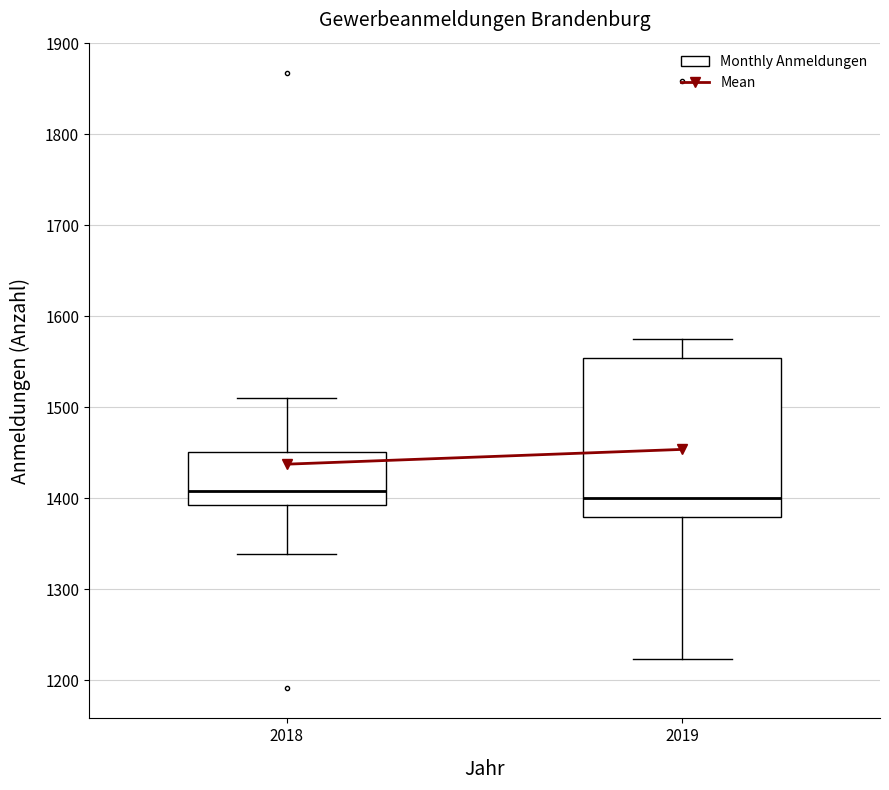

Reading left to right, read every box against the y-axis: the position of its median line, the range the box covers, and the ends of its whiskers. The values are not printed on the chart, so give them approximately, as read against the axis.

2018: median 1410, box 1390 to 1450, whiskers 1340 to 1510
2019: median 1400, box 1380 to 1550, whiskers 1220 to 1580